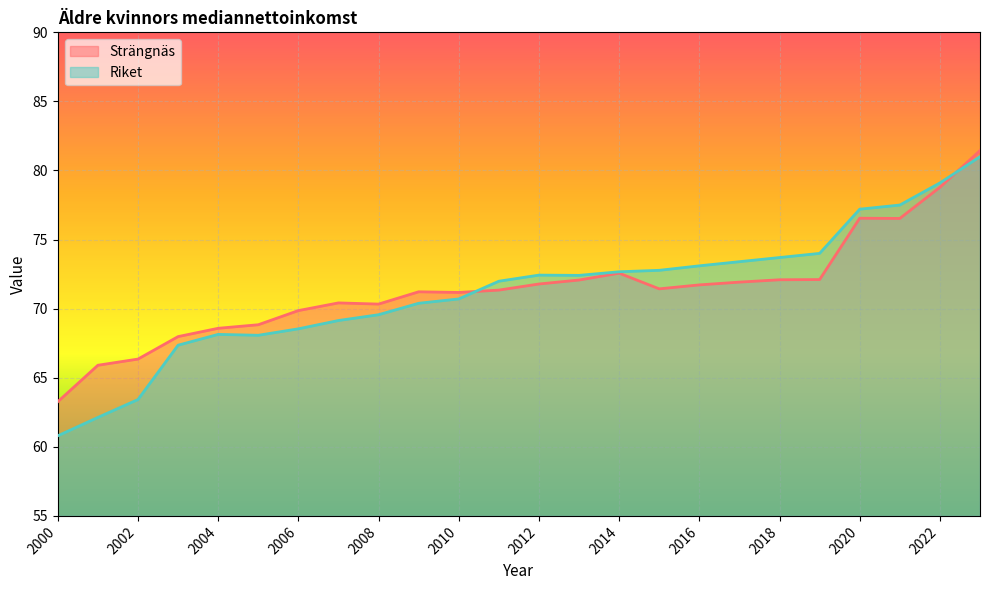

The value of Strängnäs at 2022 is 41.2. True or false?

False